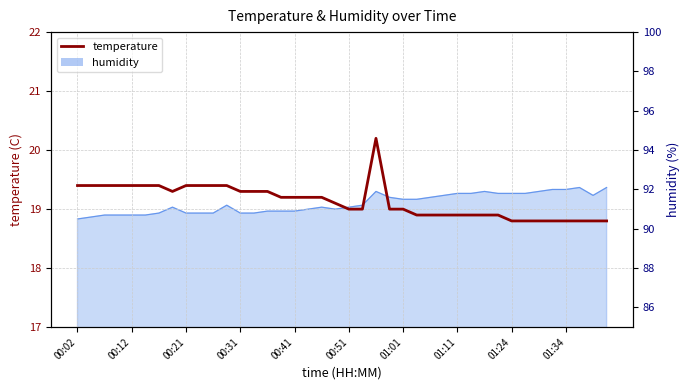

Reading right to left, transcribe all the data shown in this chart.

18.8	18.8	18.8	18.8	18.8	18.8	18.8	18.8	18.9	18.9	18.9	18.9	18.9	18.9	18.9	19.0	19.0	20.2	19.0	19.0	19.1	19.2	19.2	19.2	19.2	19.3	19.3	19.3	19.4	19.4	19.4	19.4	19.3	19.4	19.4	19.4	19.4	19.4	19.4	19.4